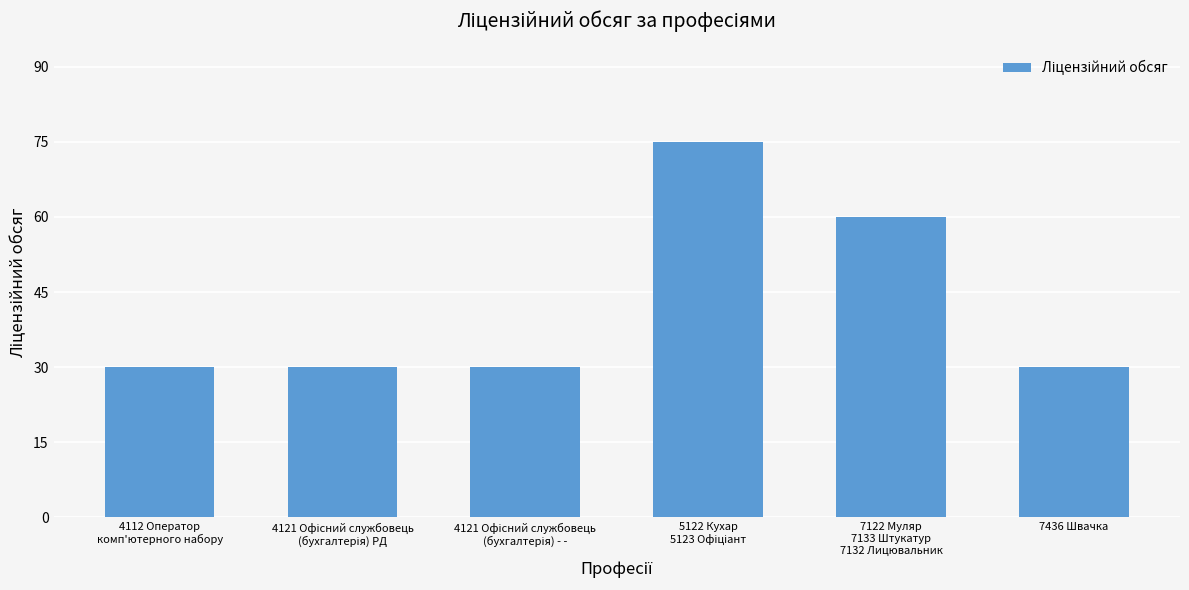

What is the smallest value displayed?

30